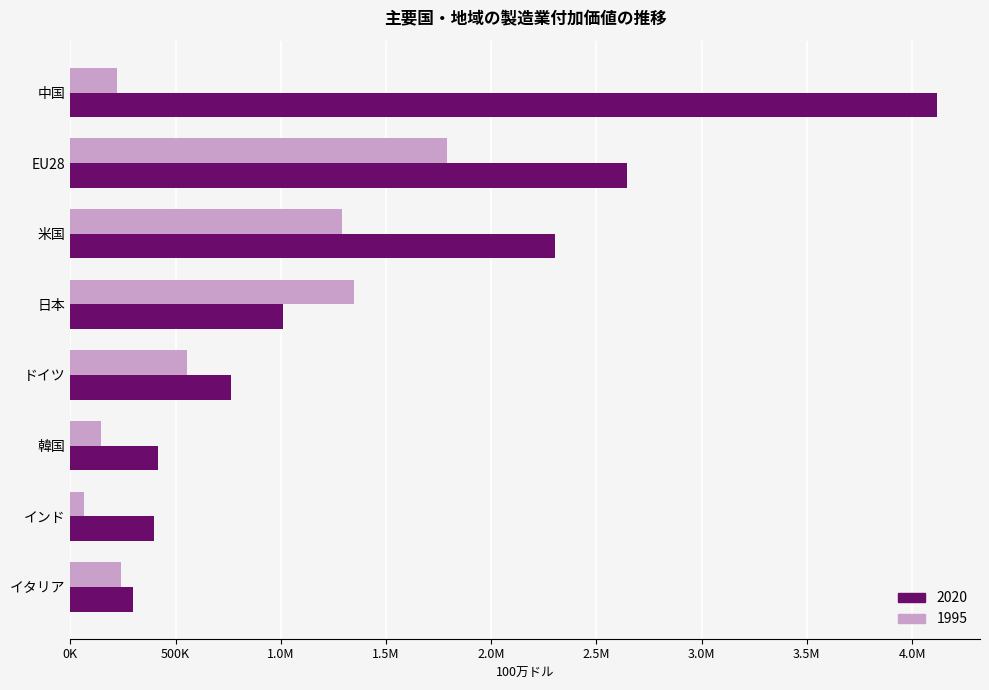

Which category has the lowest value across all series?

インド